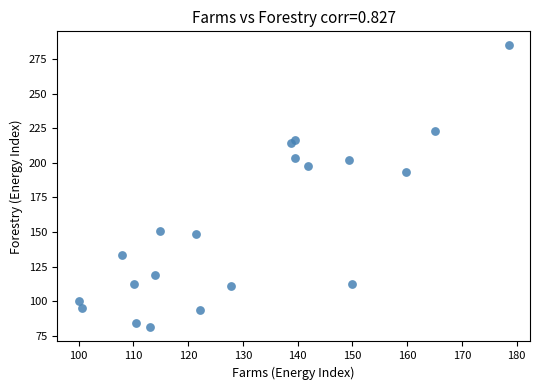

What Y value in the scatter plot is closest to 182?

193.4